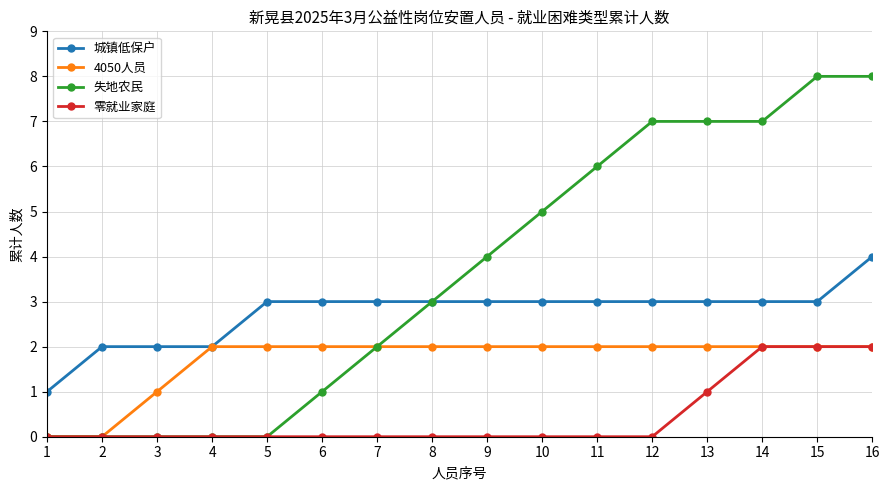

Between 3 and 11, which series saw the biggest shift?

失地农民